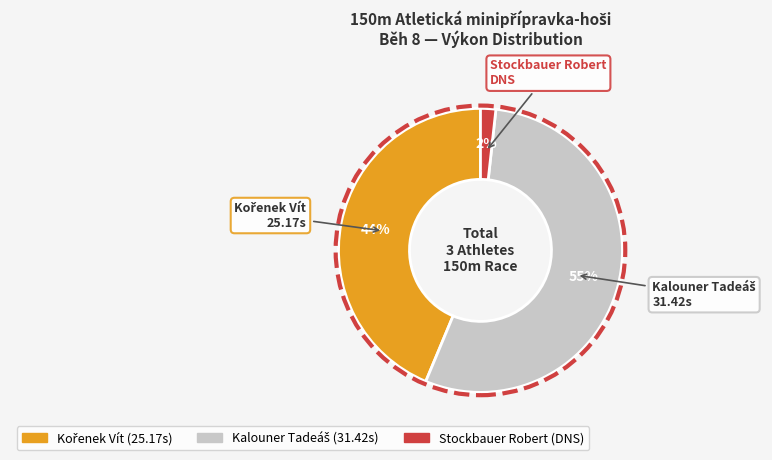

To the nearest percent, what is the average slice percentage?

33%